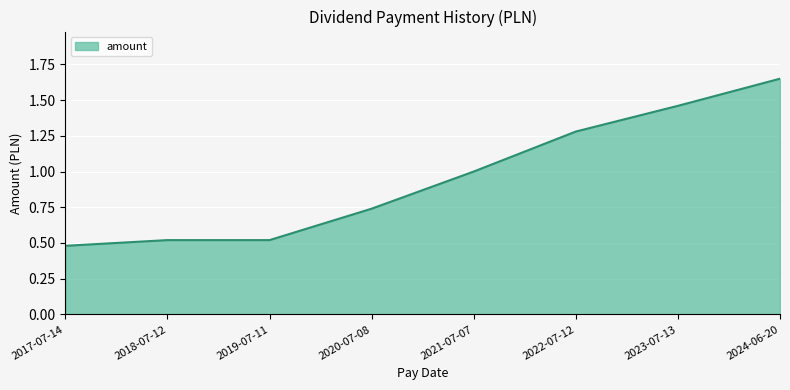

The chart shows a value of 0.1 at 2018-07-12. True or false?

False